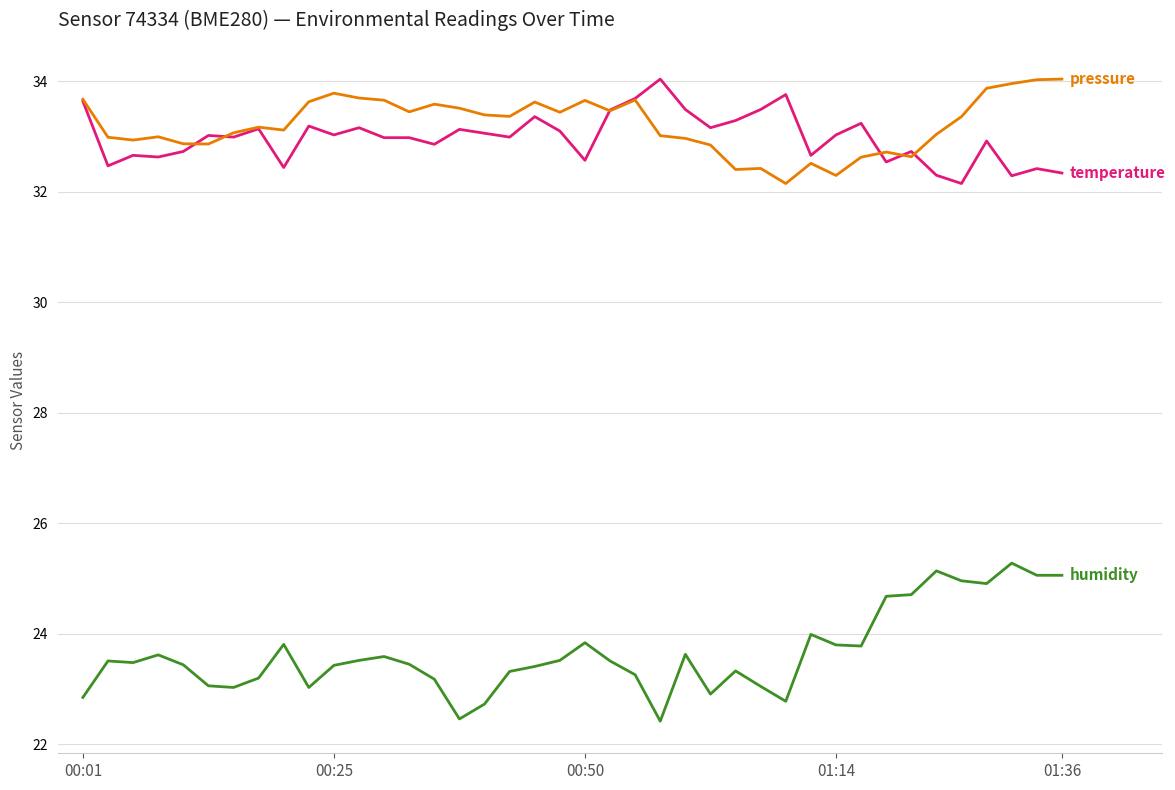

What is the smallest value displayed?

22.4